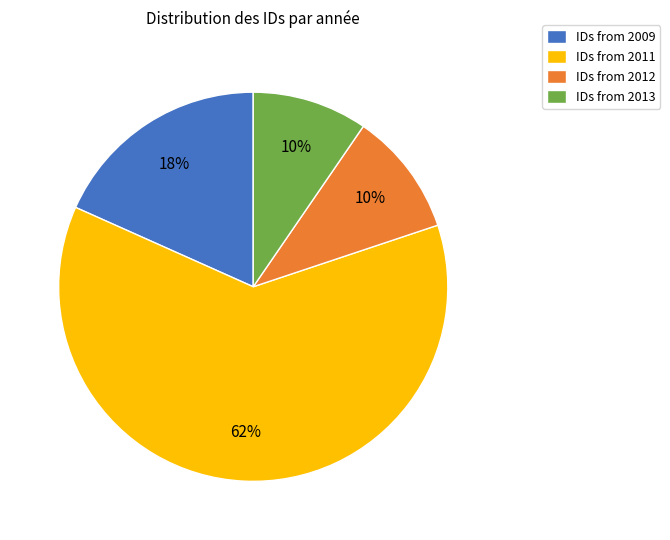

True or false: IDs from 2009 accounts for 18% of the total.

True